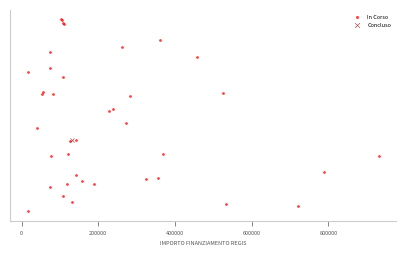

What are all the series names shown in the legend?

In Corso, Concluso